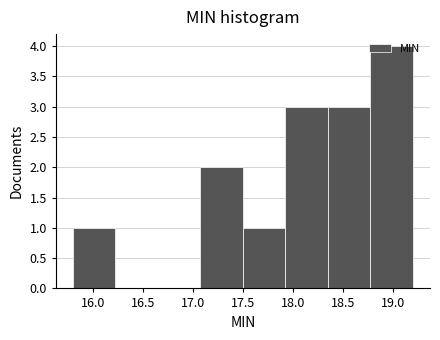

Reading left to right, list every bar in this chart as the range it spans on the x-axis followed by its height. Neither the bar edges nor the heights are printed on the chart, so give them approximately, as read against the axes.

15.800 to 16.225: 1
16.225 to 16.650: 0
16.650 to 17.075: 0
17.075 to 17.500: 2
17.500 to 17.925: 1
17.925 to 18.350: 3
18.350 to 18.775: 3
18.775 to 19.200: 4